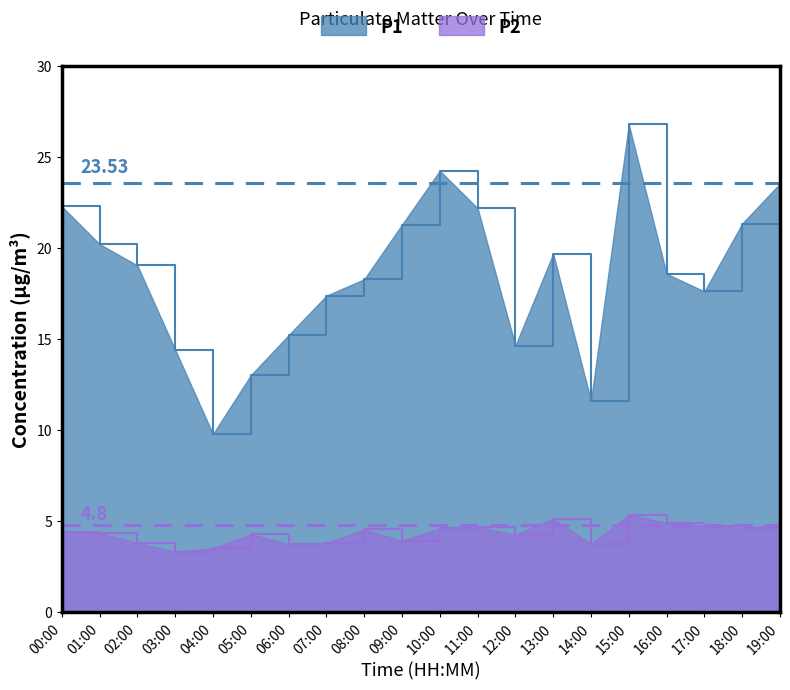

Count the number of categories in the chart.

20